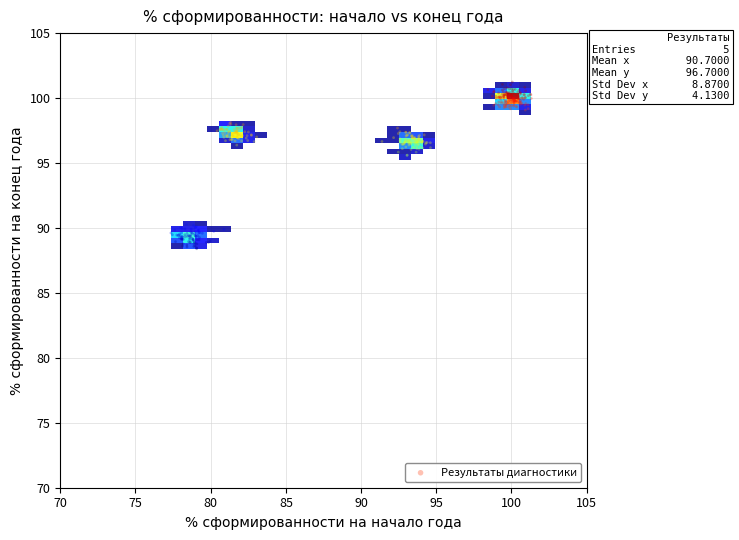

What is the range of X values (max minus min)?

24.0